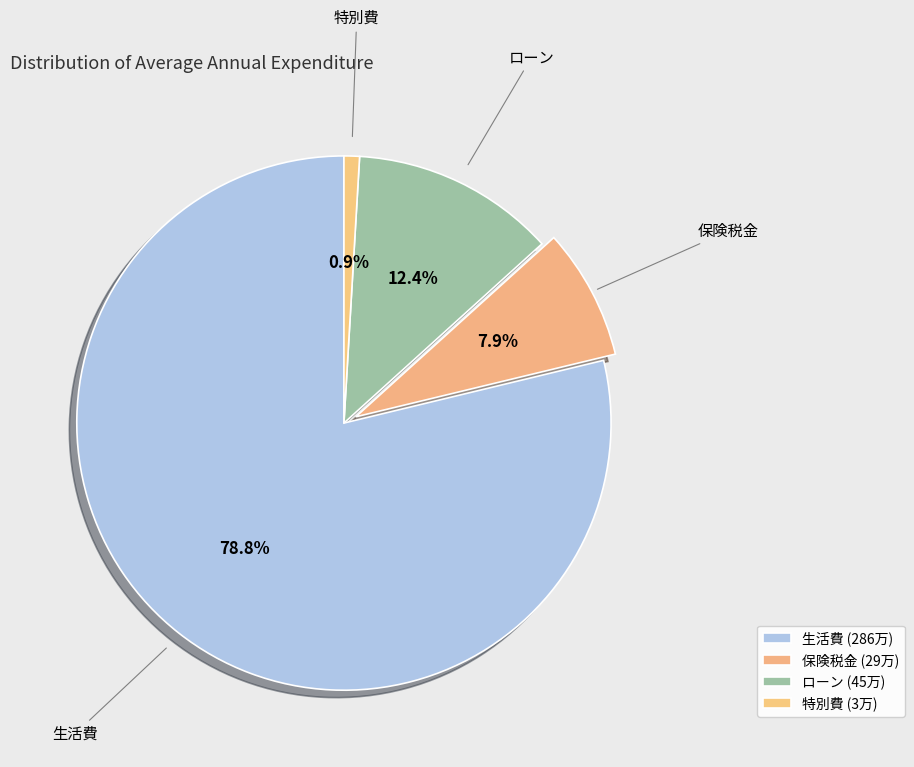

Count the number of slices in the pie.

4